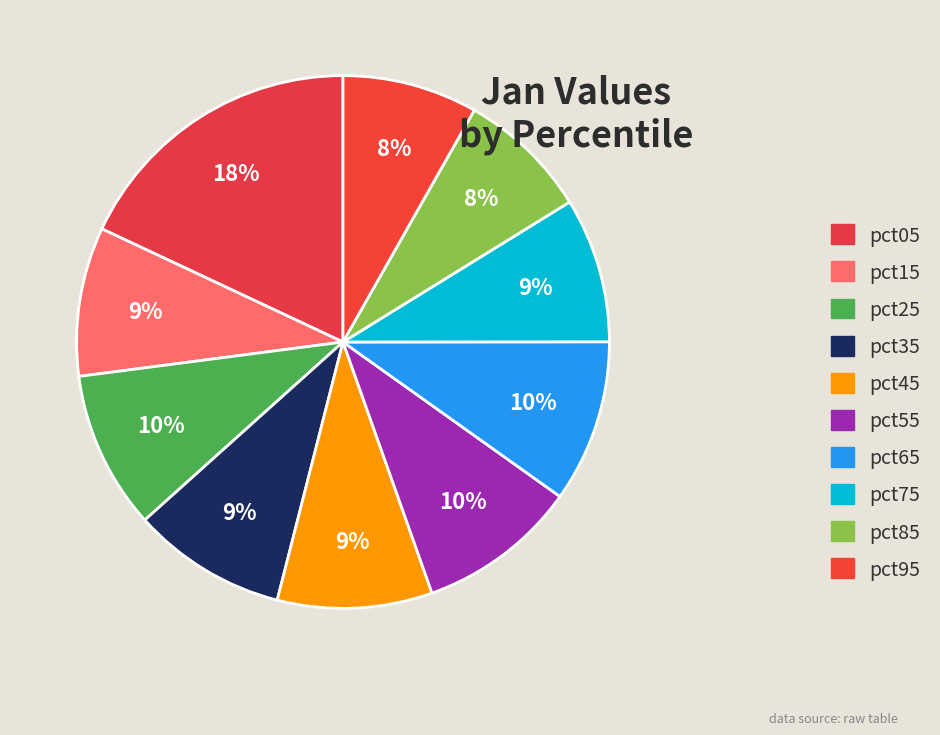

Which category has the biggest portion of the pie?

pct05